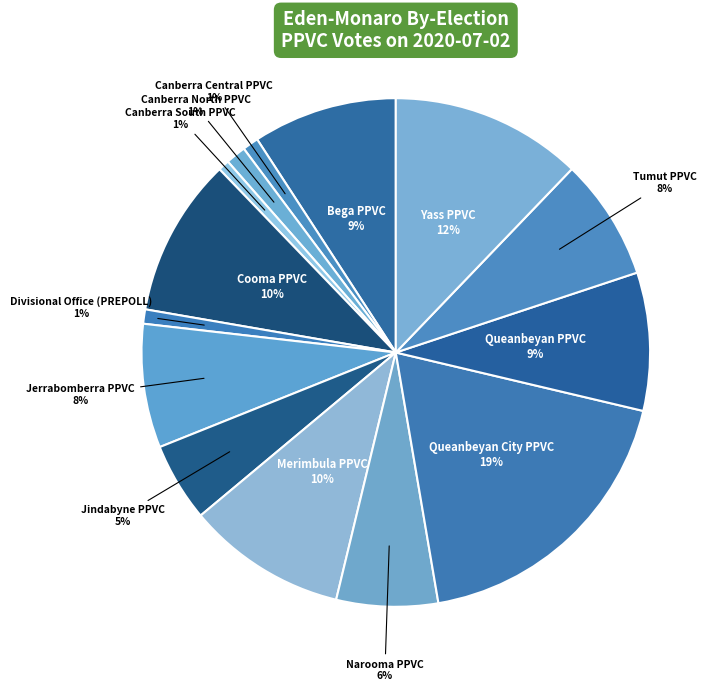

Count the number of slices in the pie.

14